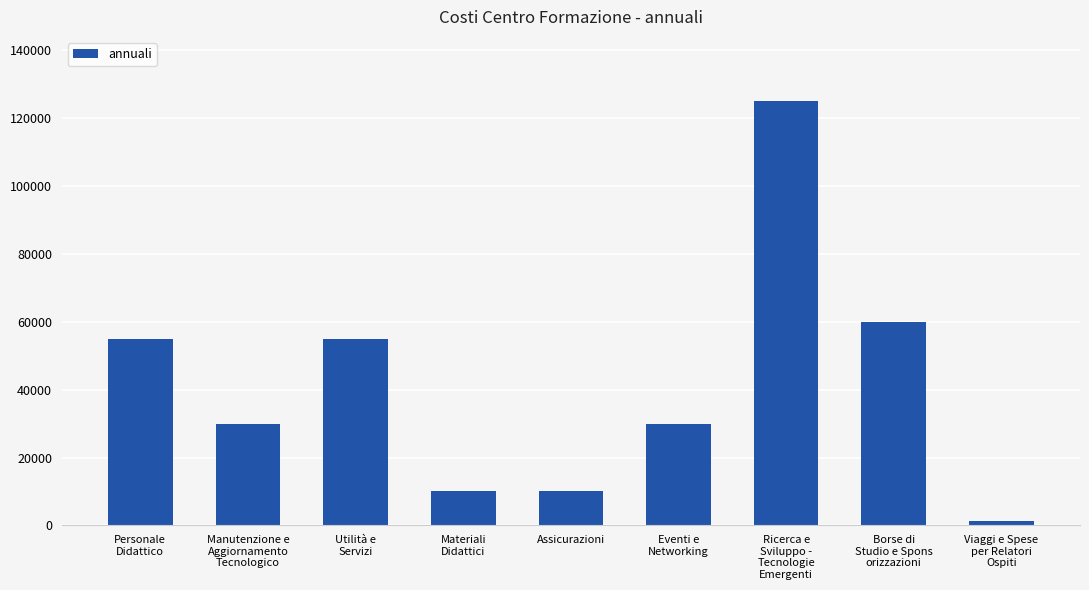

What is the sum of all values?

376450